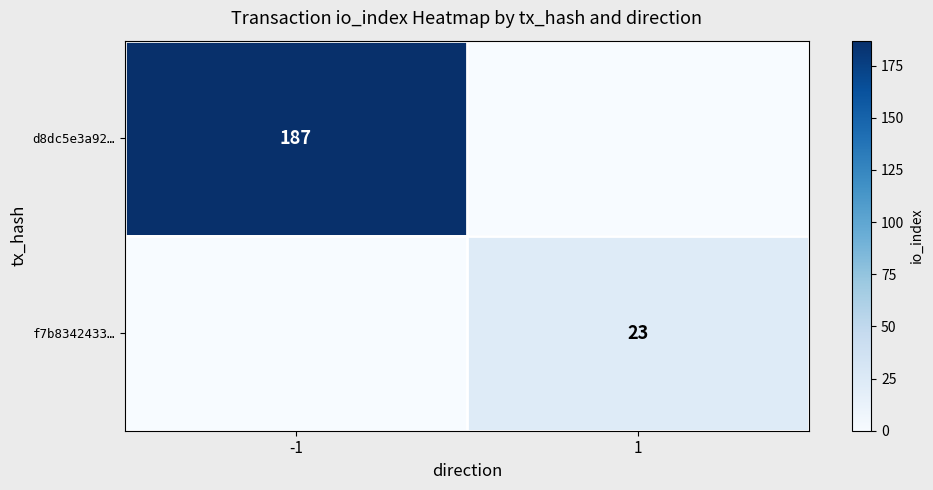

The value of d8dc5e3a92… at -1 is 272. True or false?

False